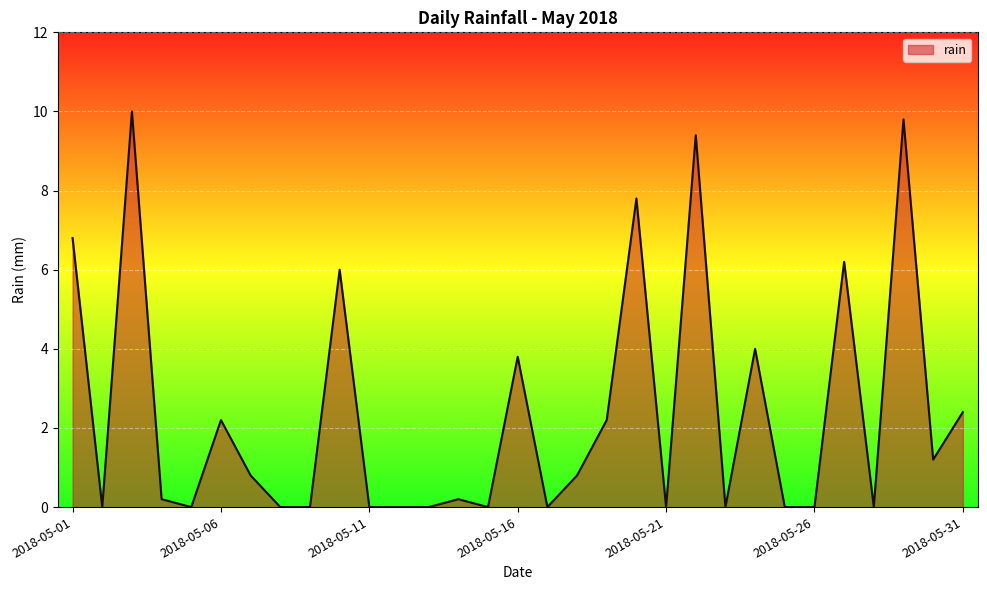

What is the difference between the maximum and minimum values?

10.0